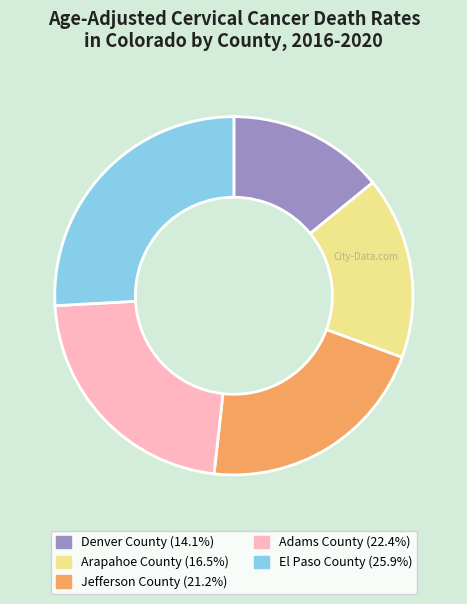

How many segments does this pie chart have?

5